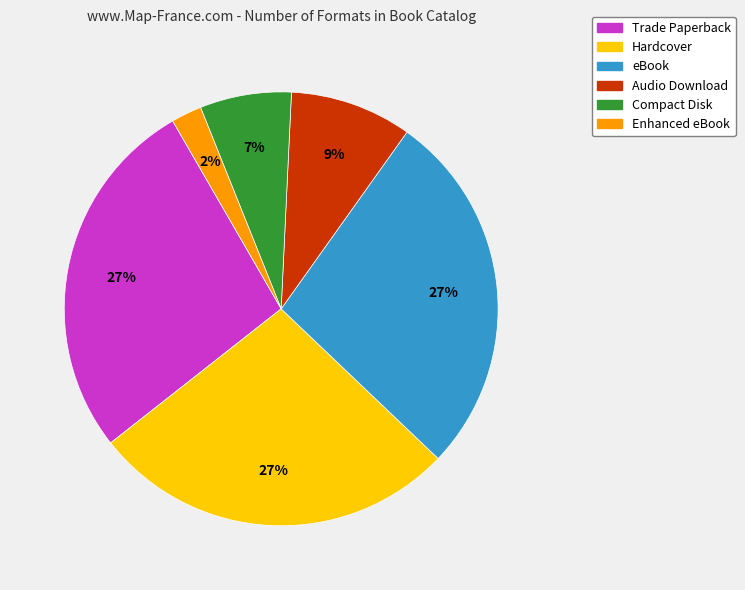

Combined, do eBook and Audio Download account for over 50%?

No